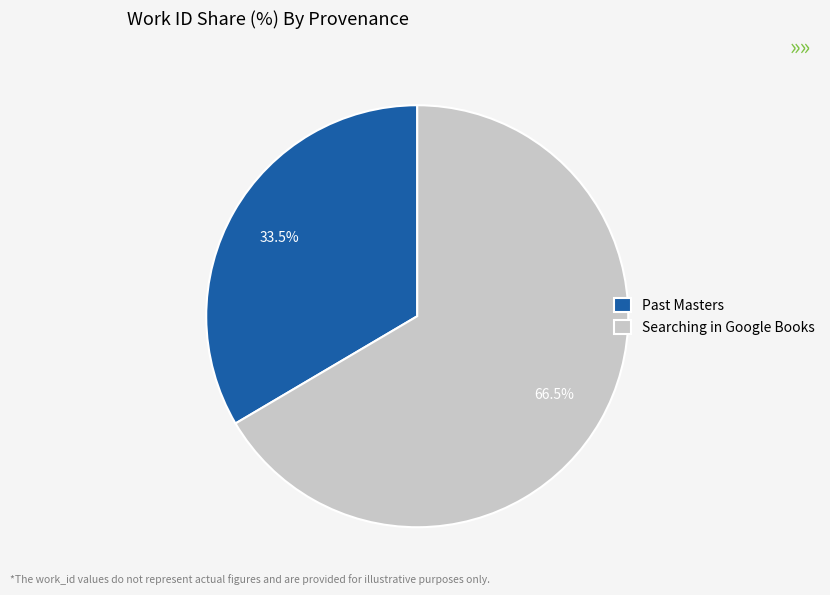

Does Past Masters represent more than half of the total?

No